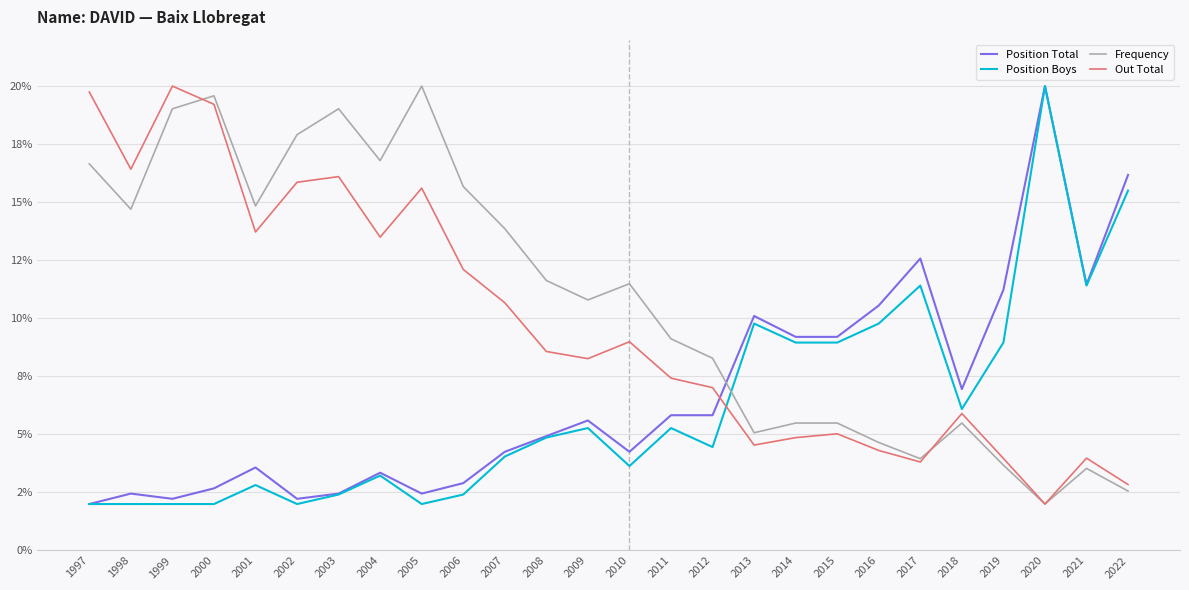

True or false: Out Total and Frequency cross at least once.

True